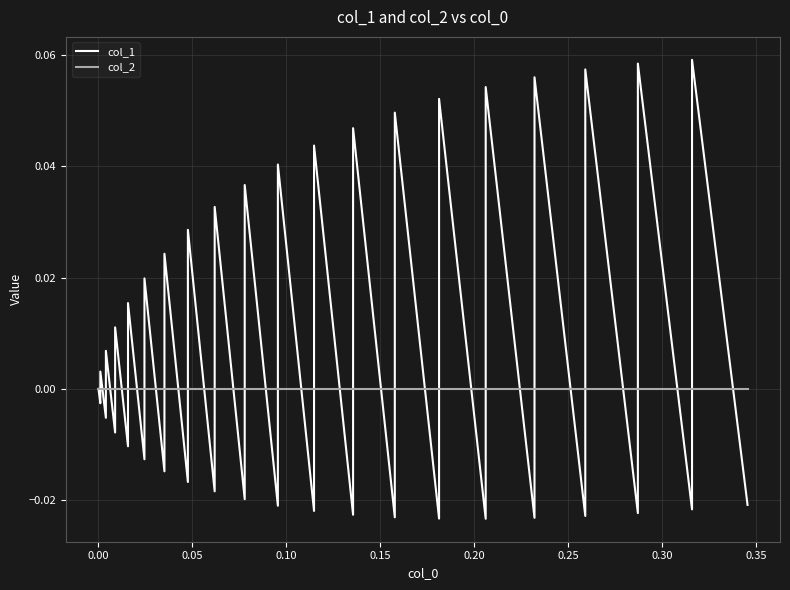

True or false: col_2 has more than 1 interior local peaks.

False